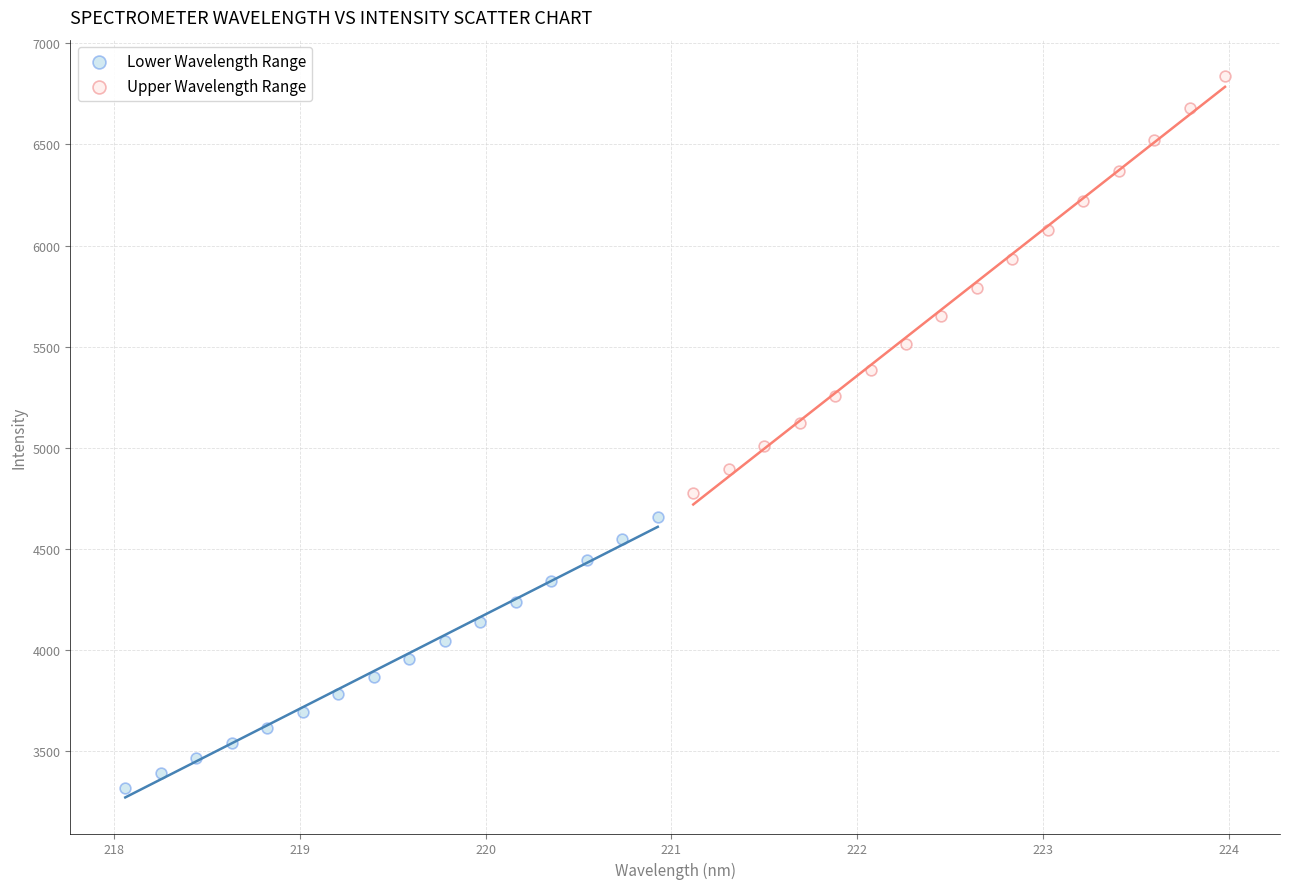

Which series reaches the maximum Y coordinate?

Upper Wavelength Range